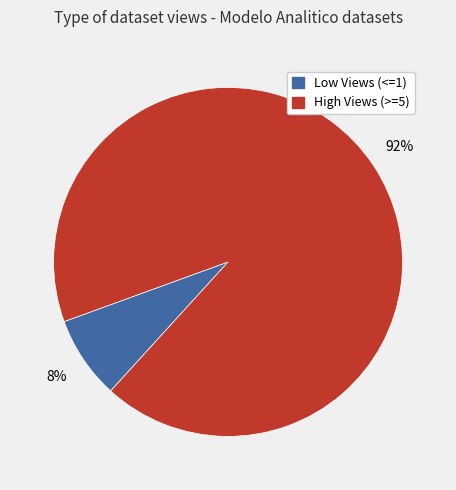

Count the number of slices in the pie.

2